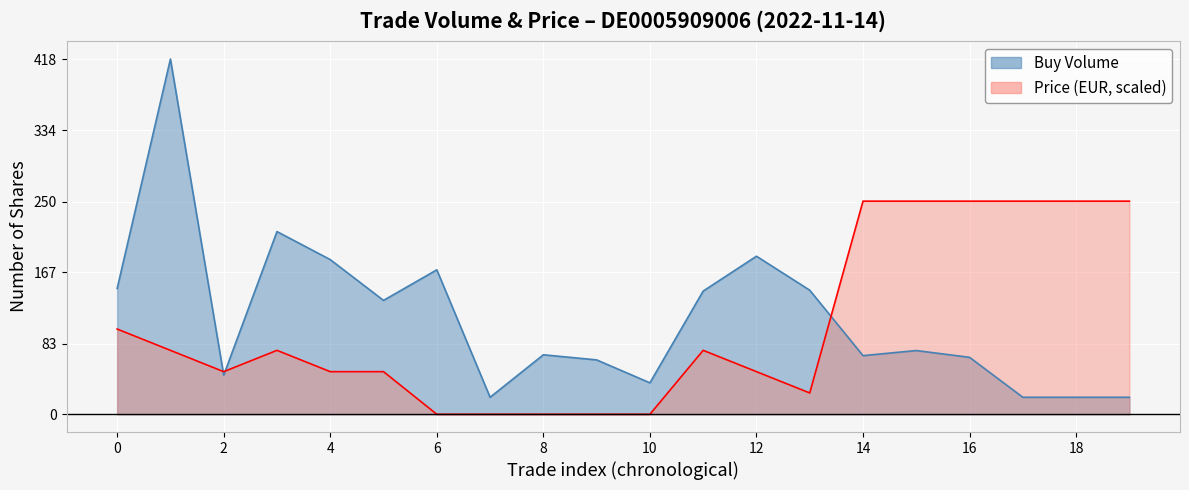

How many times do Buy Volume and Price cross each other?

3